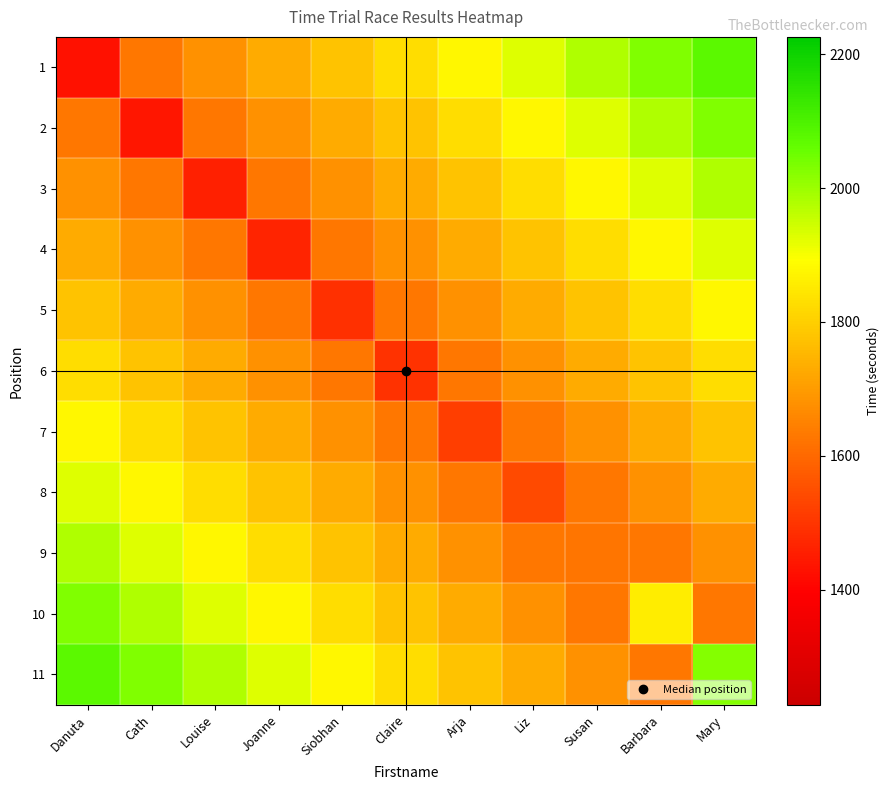

Which label corresponds to the smallest value in the chart?

Danuta